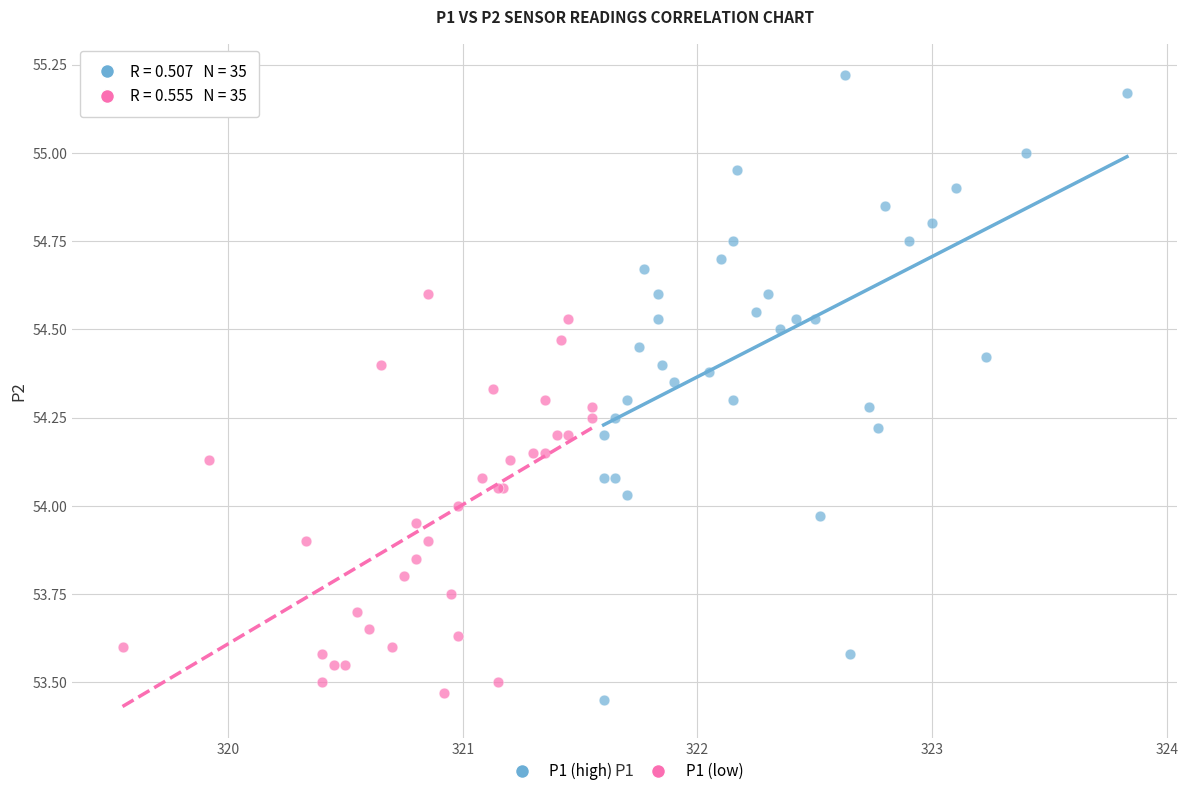

Which series contains the highest Y value?

P1 (high)